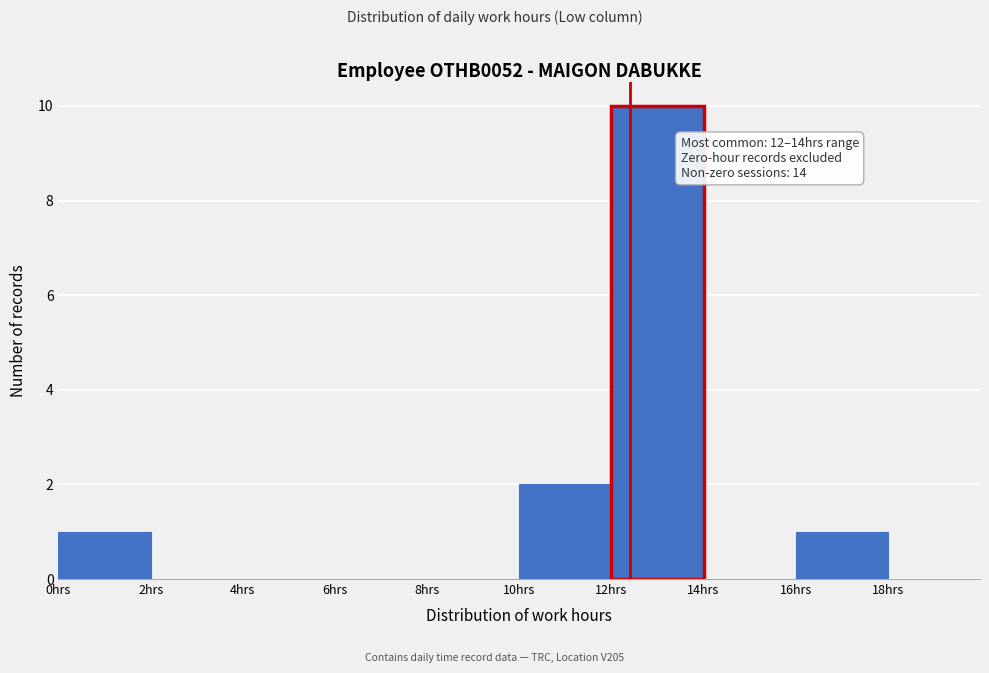

Which range on the x-axis has the tallest bar?

12 to 14